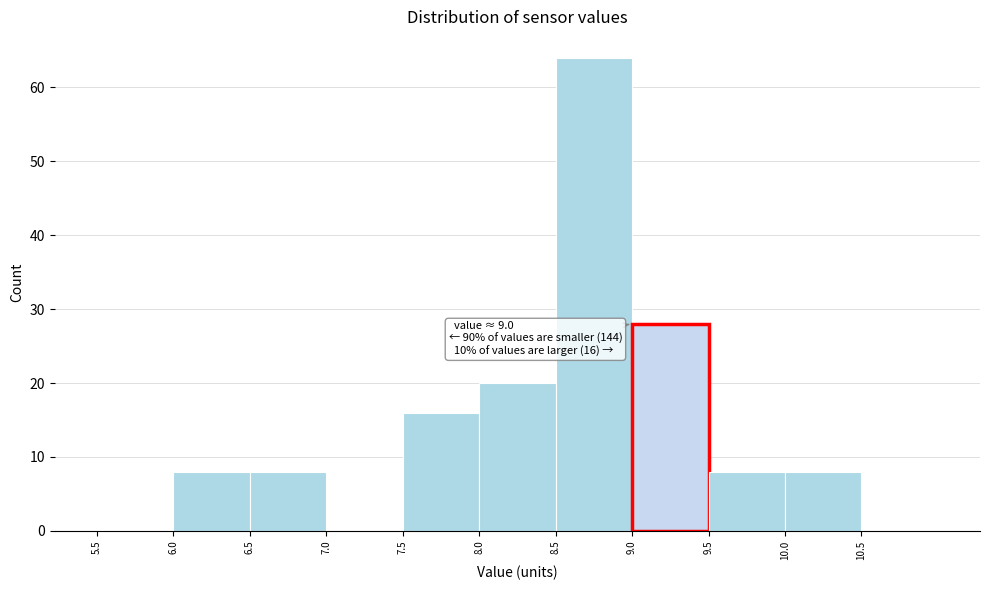

Which range on the x-axis has the tallest bar?

8.5 to 9.0